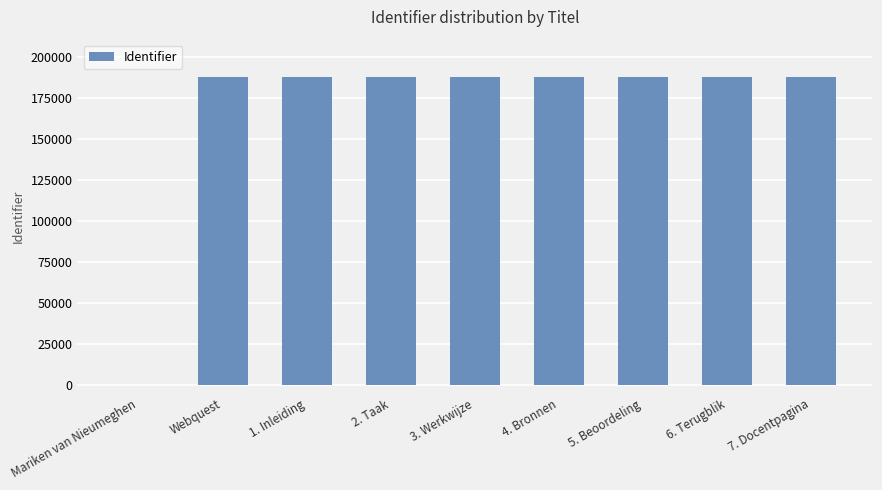

What is the greatest value displayed?

187997